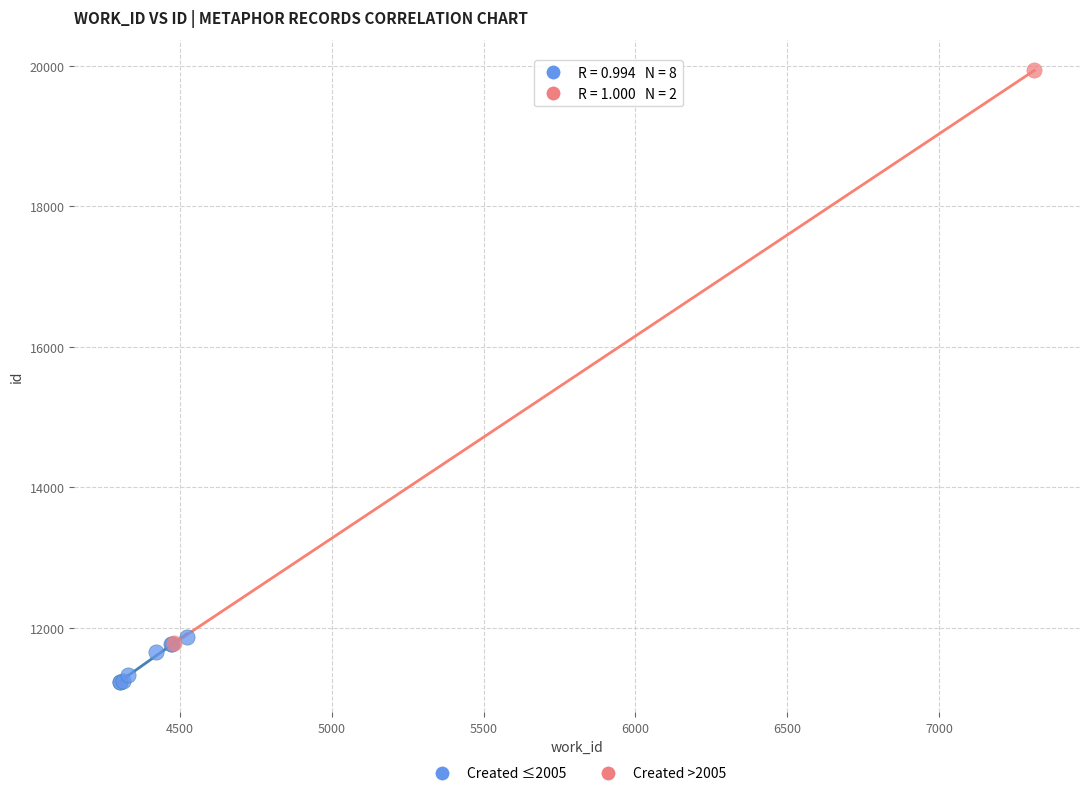

What are all the series names shown in the legend?

Created ≤2005, Created >2005